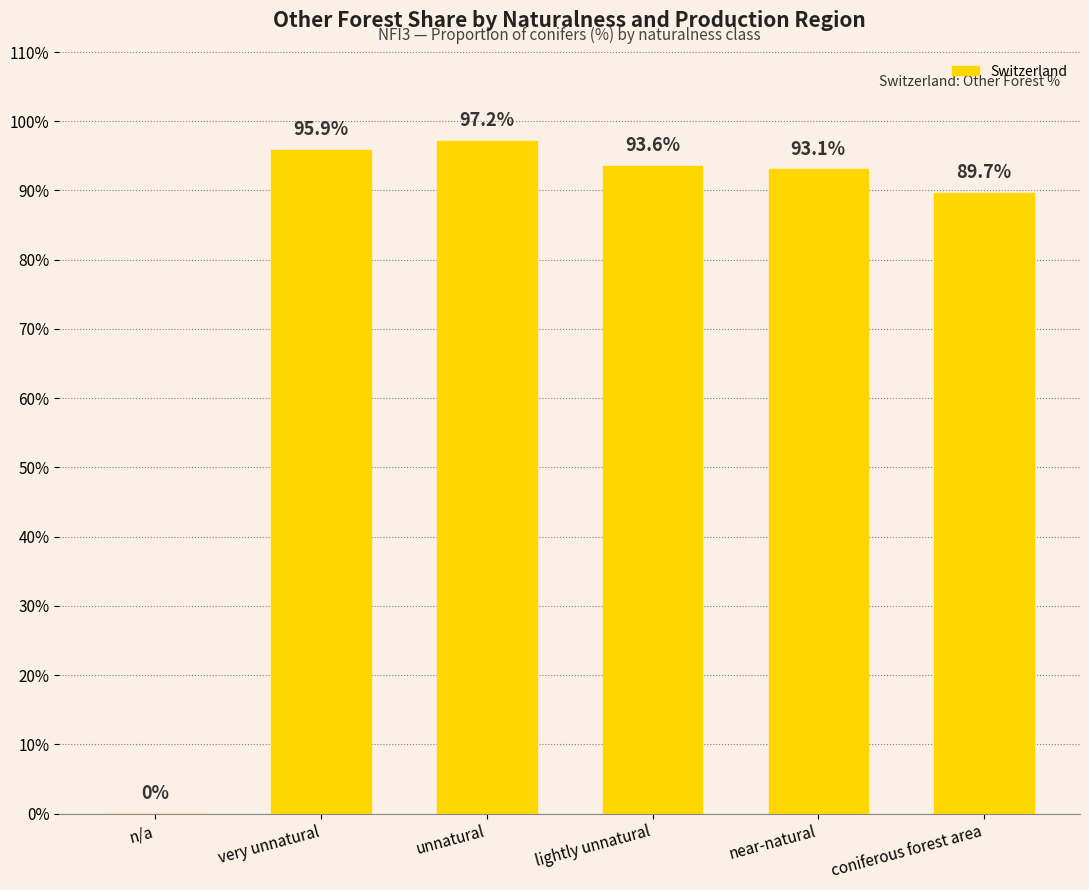

What is the sum of the values at very unnatural and coniferous forest area?

185.6